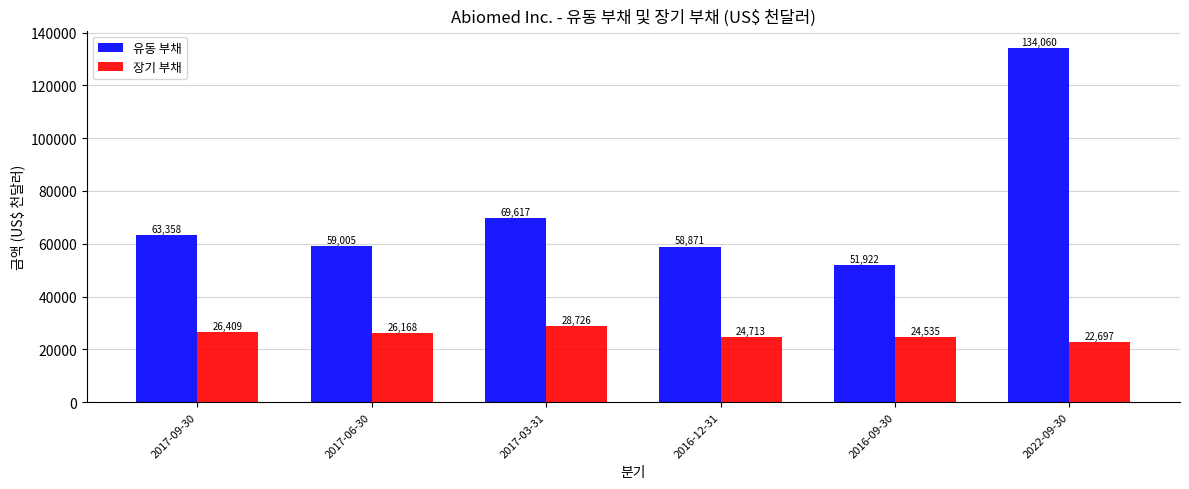

Reading right to left, what are all the values shown in this chart?

유동 부채: 2022-09-30=134060	2016-09-30=51922	2016-12-31=58871	2017-03-31=69617	2017-06-30=59005	2017-09-30=63358
장기 부채: 2022-09-30=22697	2016-09-30=24535	2016-12-31=24713	2017-03-31=28726	2017-06-30=26168	2017-09-30=26409